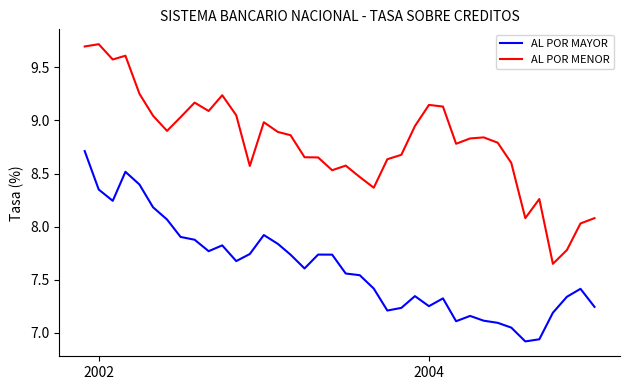

Which series has the largest range (max minus min)?

AL POR MENOR